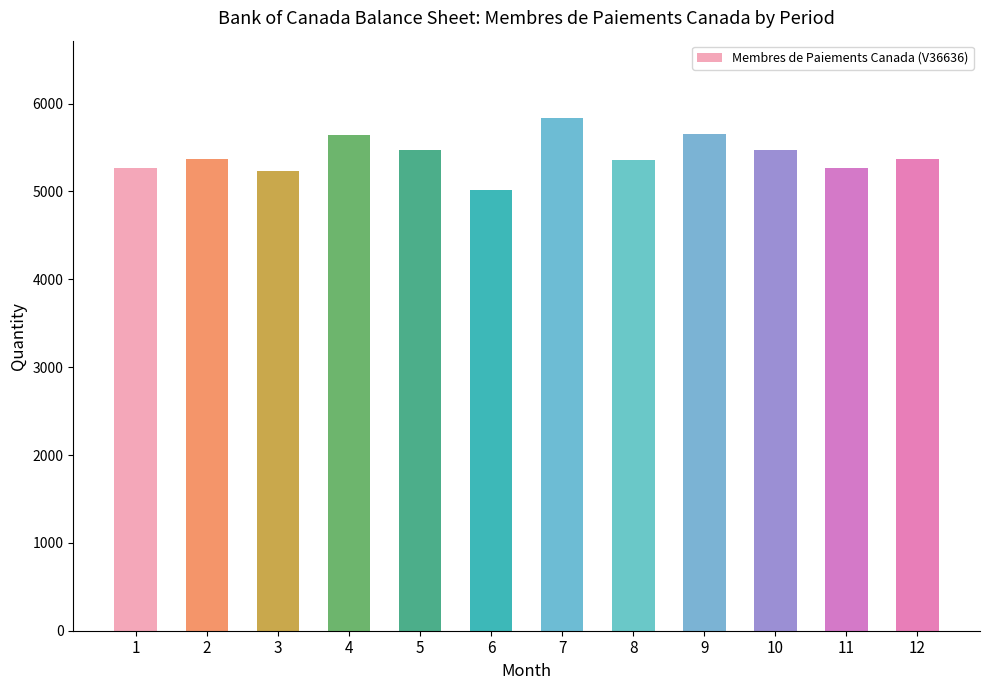

What is the change in value from 6 to 8?

+335